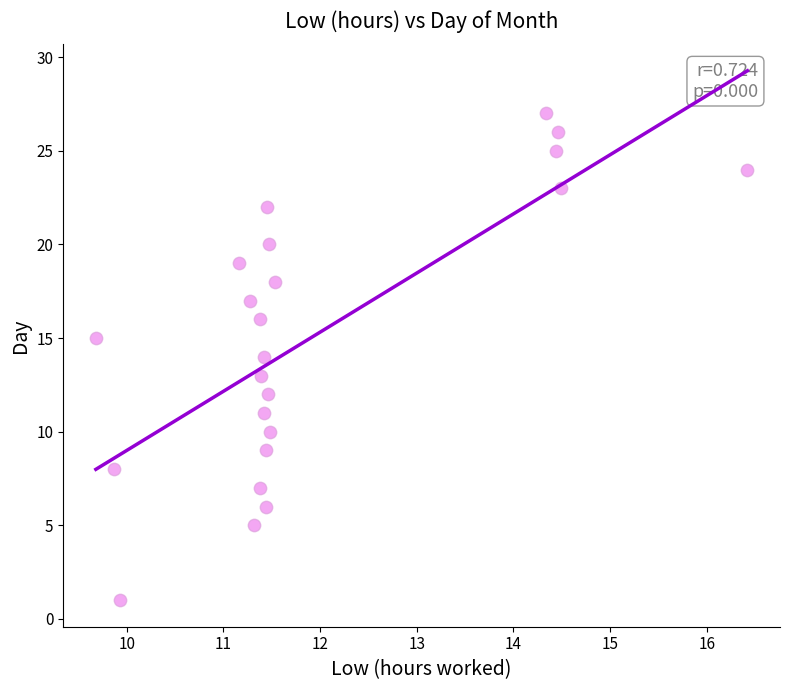

What is the range of Y values (max minus min)?

26